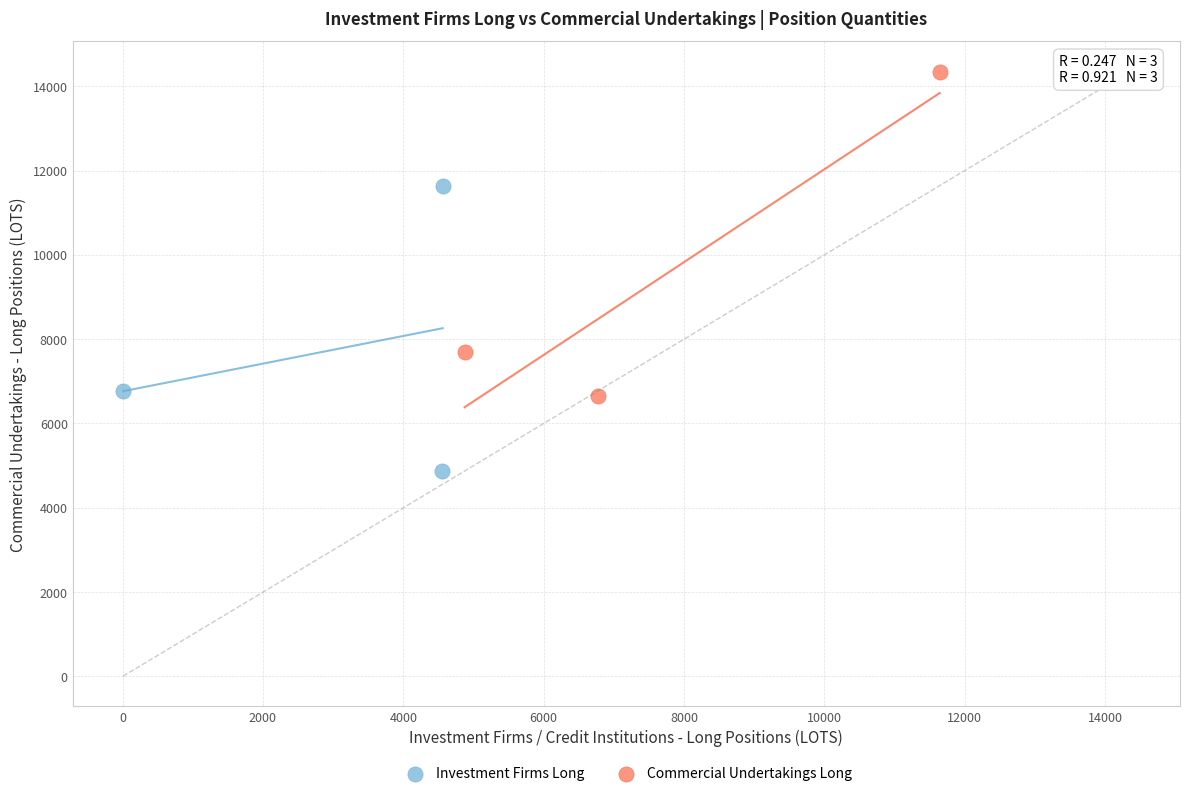

What are all the series names shown in the legend?

Investment Firms Long, Commercial Undertakings Long